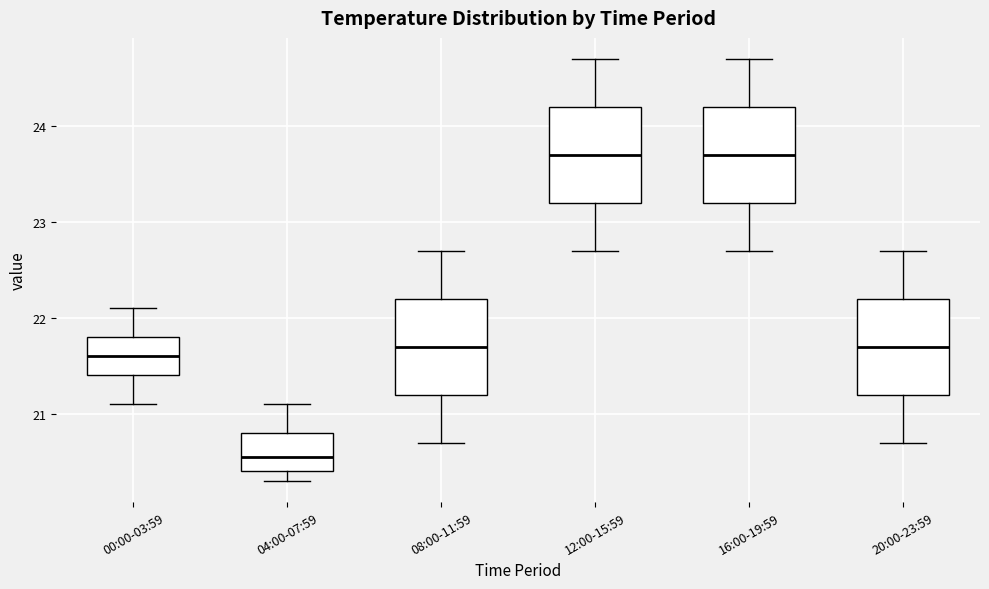

Where is the lower edge of the box for 04:00-07:59 on the y-axis? The values are not printed on the chart, so give them approximately, as read against the axis.

20.4